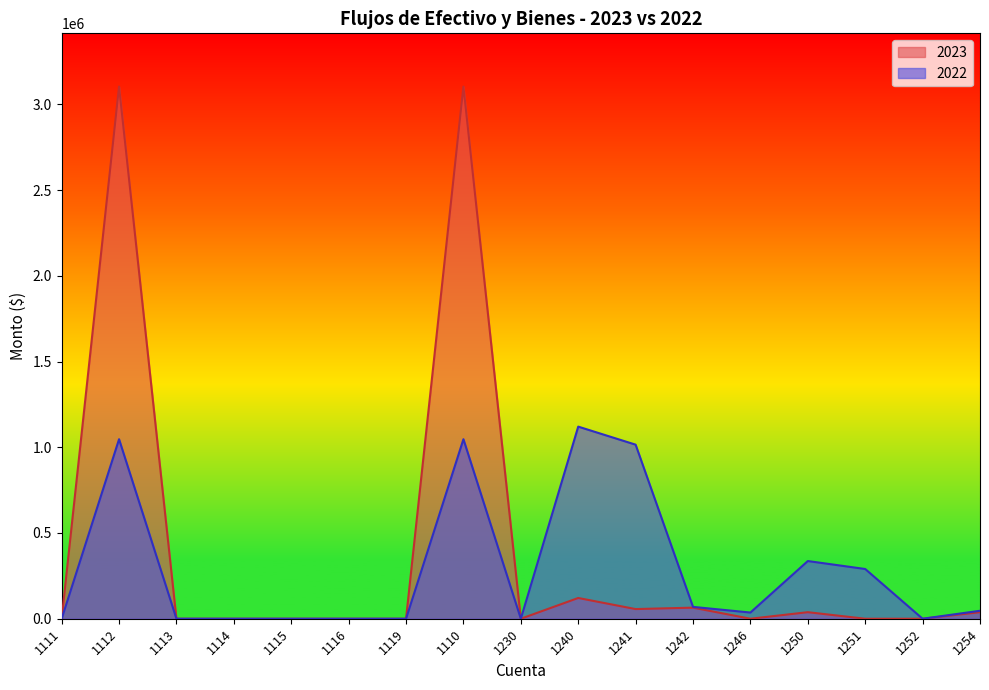

What is the maximum value for 2023?

3103374.3